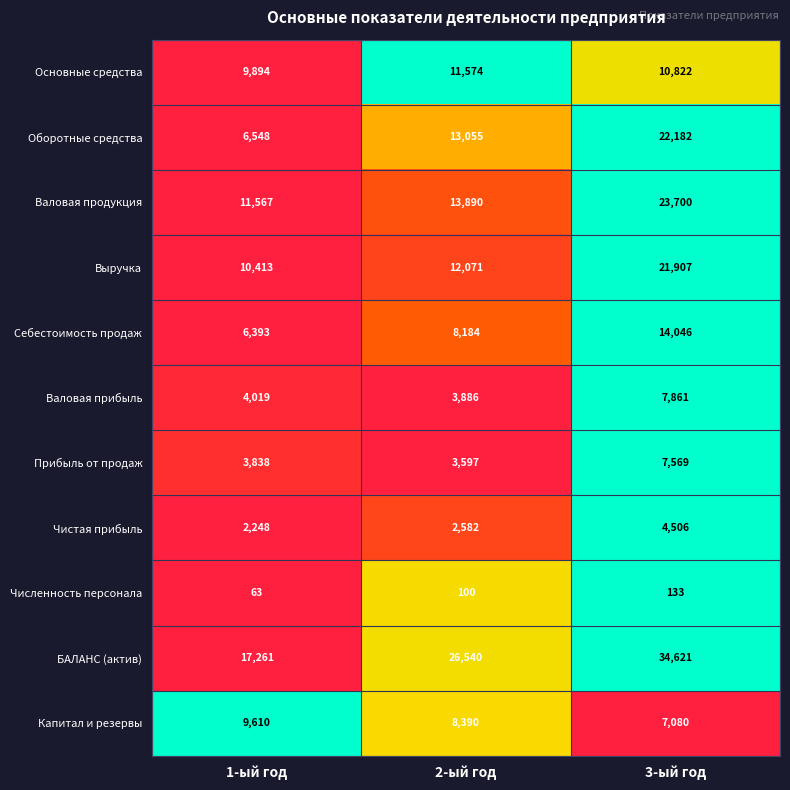

Count the Чистая прибыль values in the range 2248 to 4506.

3